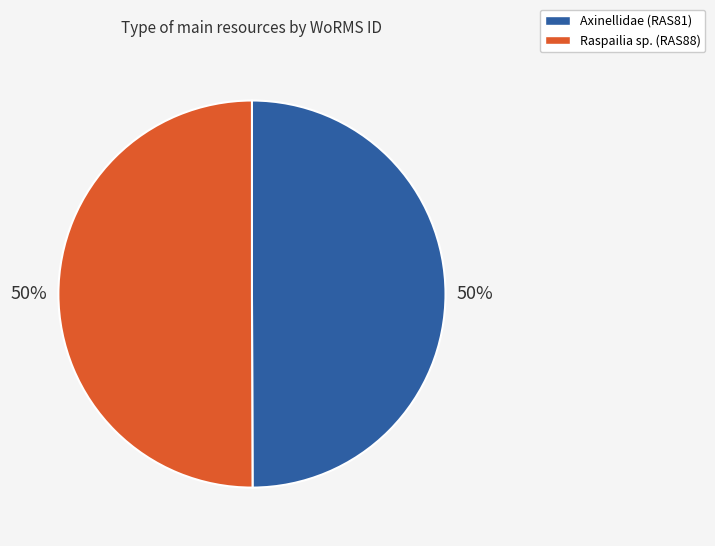

The Axinellidae (RAS81) slice represents 50% of the pie. True or false?

True